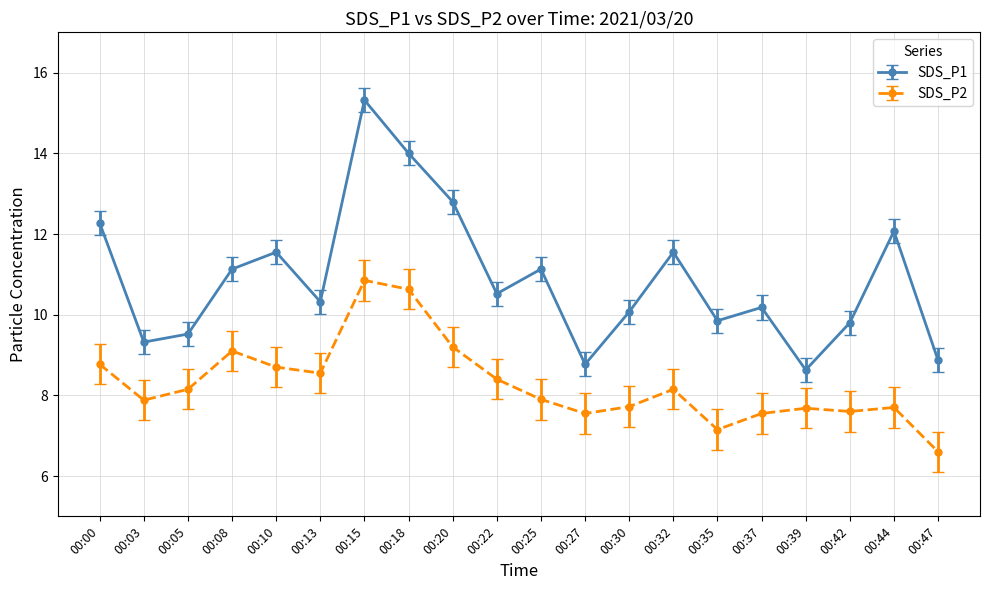

At how many categories does at least one series exceed 13?

2